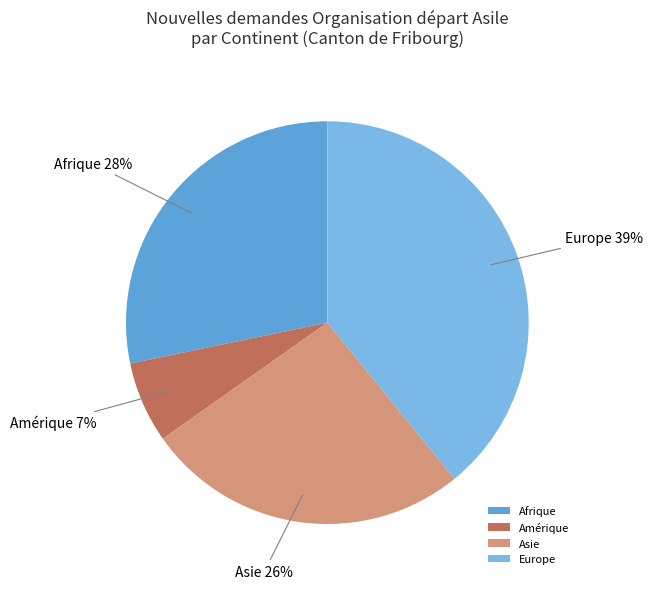

Which category has the biggest portion of the pie?

Europe